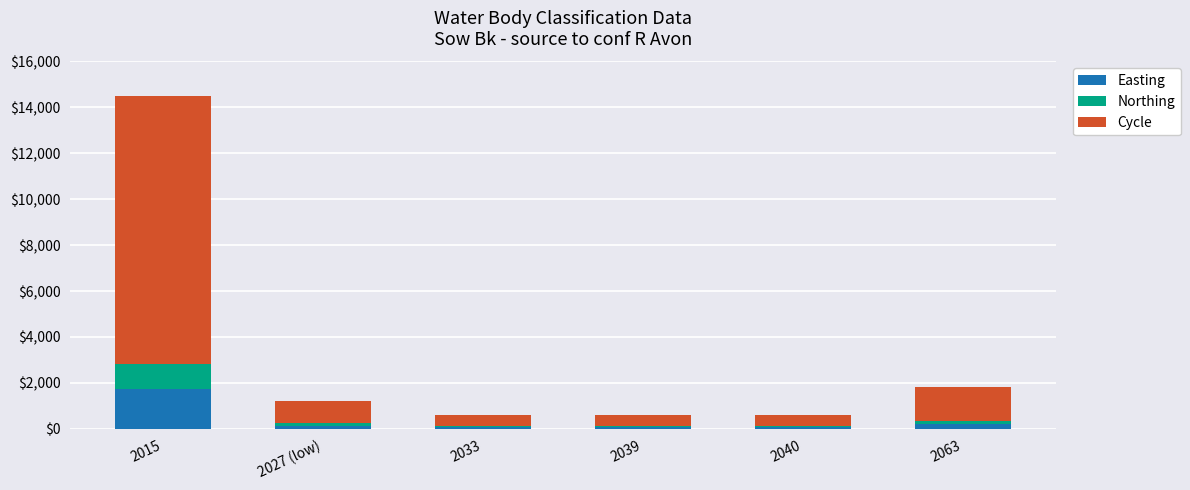

At which category is the sum across all series the highest?

2015